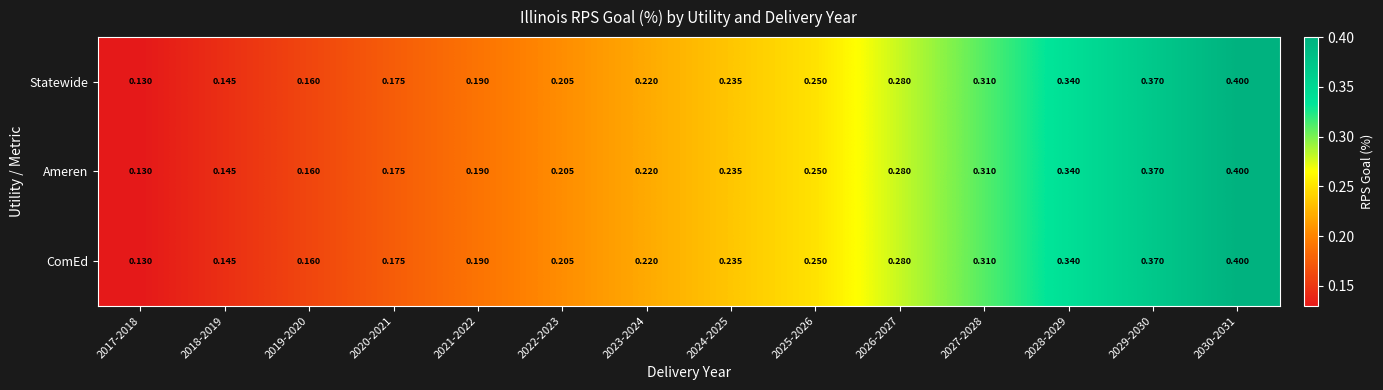

Reading left to right, transcribe all the data shown in this chart.

Statewide: 2017-2018=0.1	2018-2019=0.1	2019-2020=0.2	2020-2021=0.2	2021-2022=0.2	2022-2023=0.2	2023-2024=0.2	2024-2025=0.2	2025-2026=0.2	2026-2027=0.3	2027-2028=0.3	2028-2029=0.3	2029-2030=0.4	2030-2031=0.4
Ameren: 2017-2018=0.1	2018-2019=0.1	2019-2020=0.2	2020-2021=0.2	2021-2022=0.2	2022-2023=0.2	2023-2024=0.2	2024-2025=0.2	2025-2026=0.2	2026-2027=0.3	2027-2028=0.3	2028-2029=0.3	2029-2030=0.4	2030-2031=0.4
ComEd: 2017-2018=0.1	2018-2019=0.1	2019-2020=0.2	2020-2021=0.2	2021-2022=0.2	2022-2023=0.2	2023-2024=0.2	2024-2025=0.2	2025-2026=0.2	2026-2027=0.3	2027-2028=0.3	2028-2029=0.3	2029-2030=0.4	2030-2031=0.4